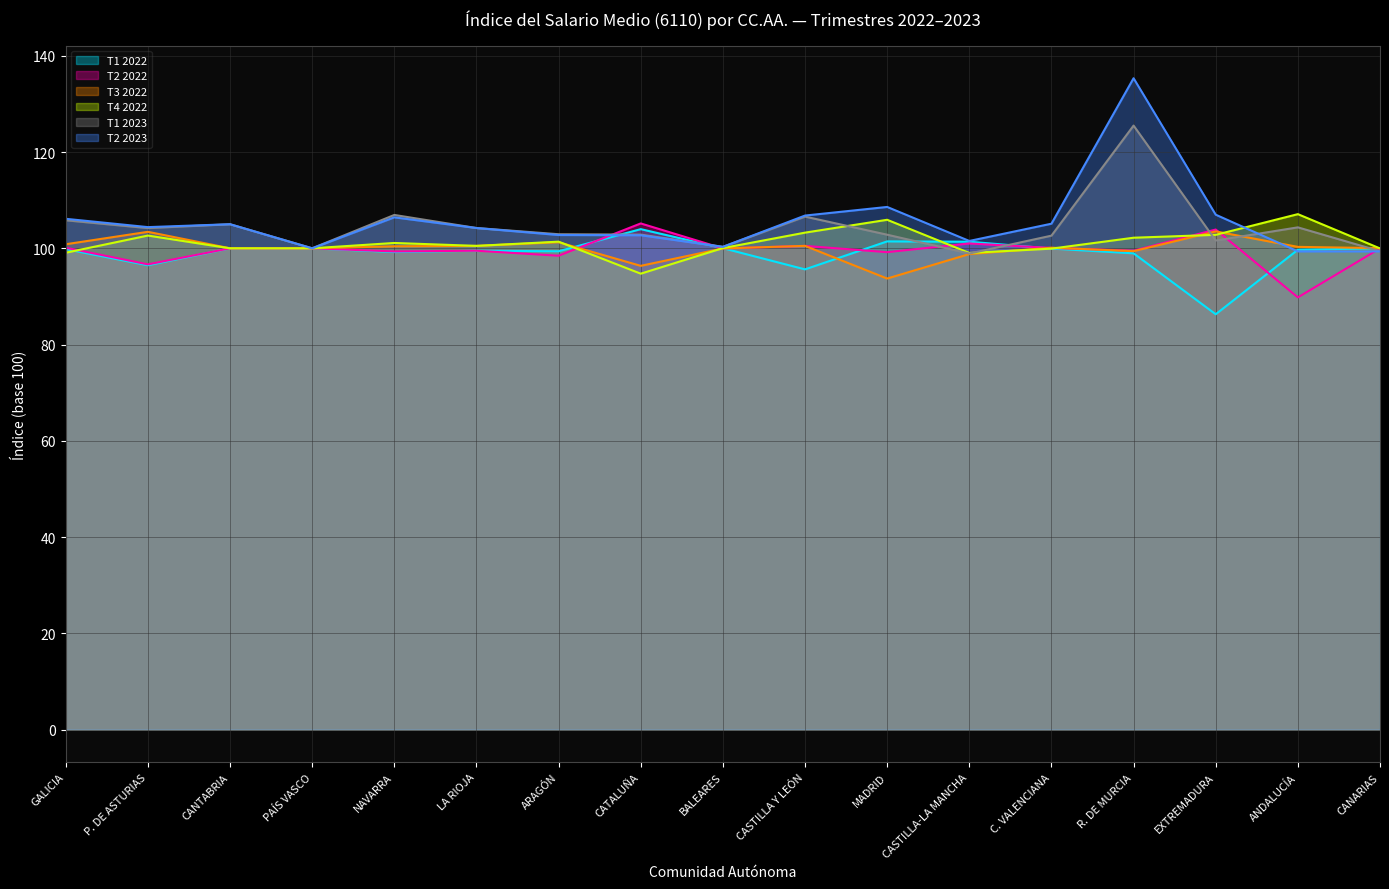

Count the number of categories in the chart.

17